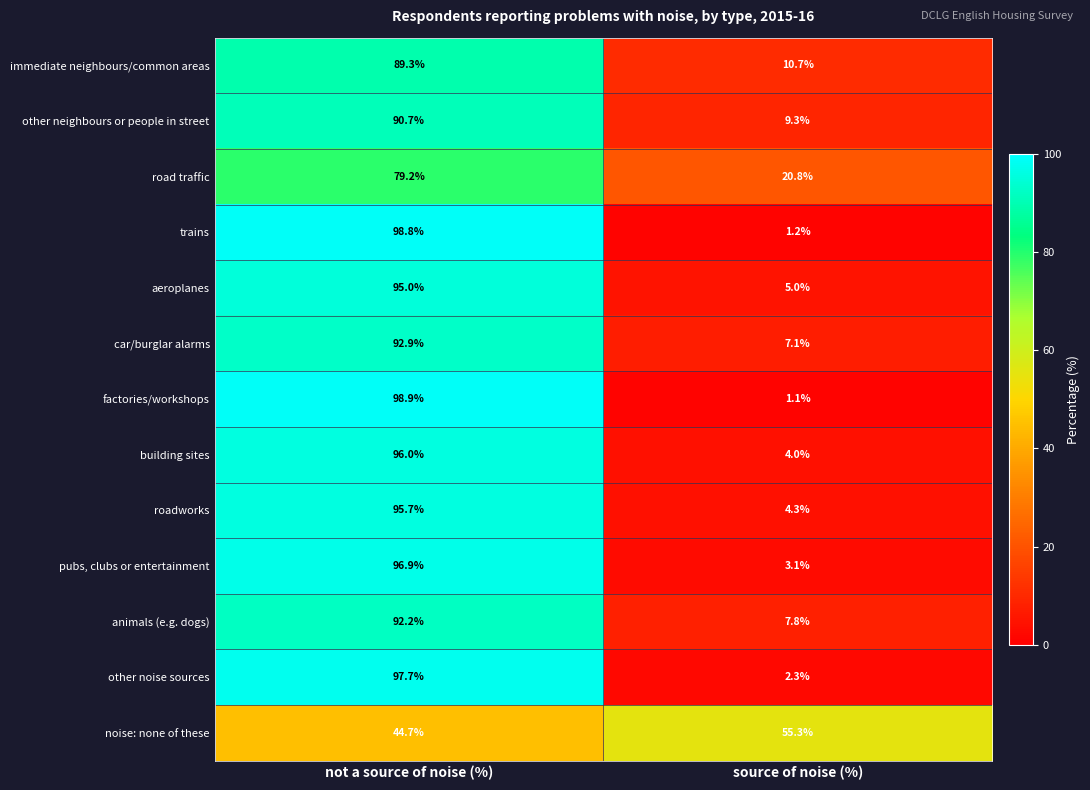

Which category has the lowest value across all series?

source of noise (%)